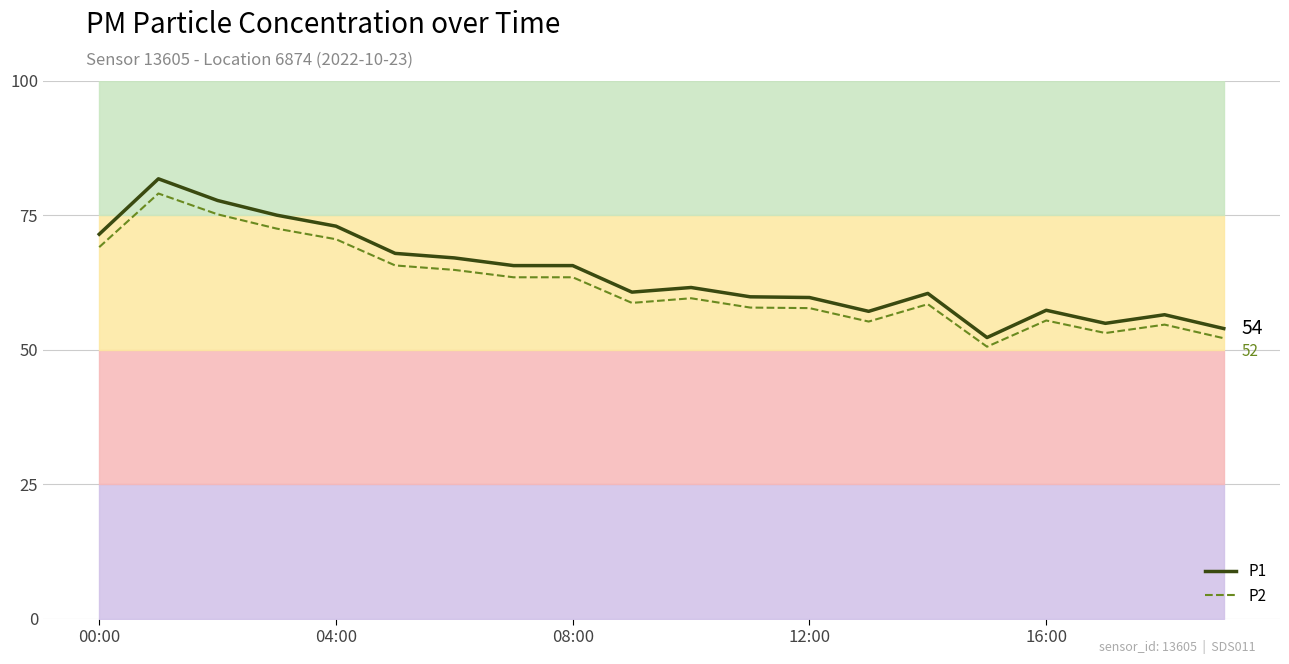

Which series has the widest spread of values?

P1